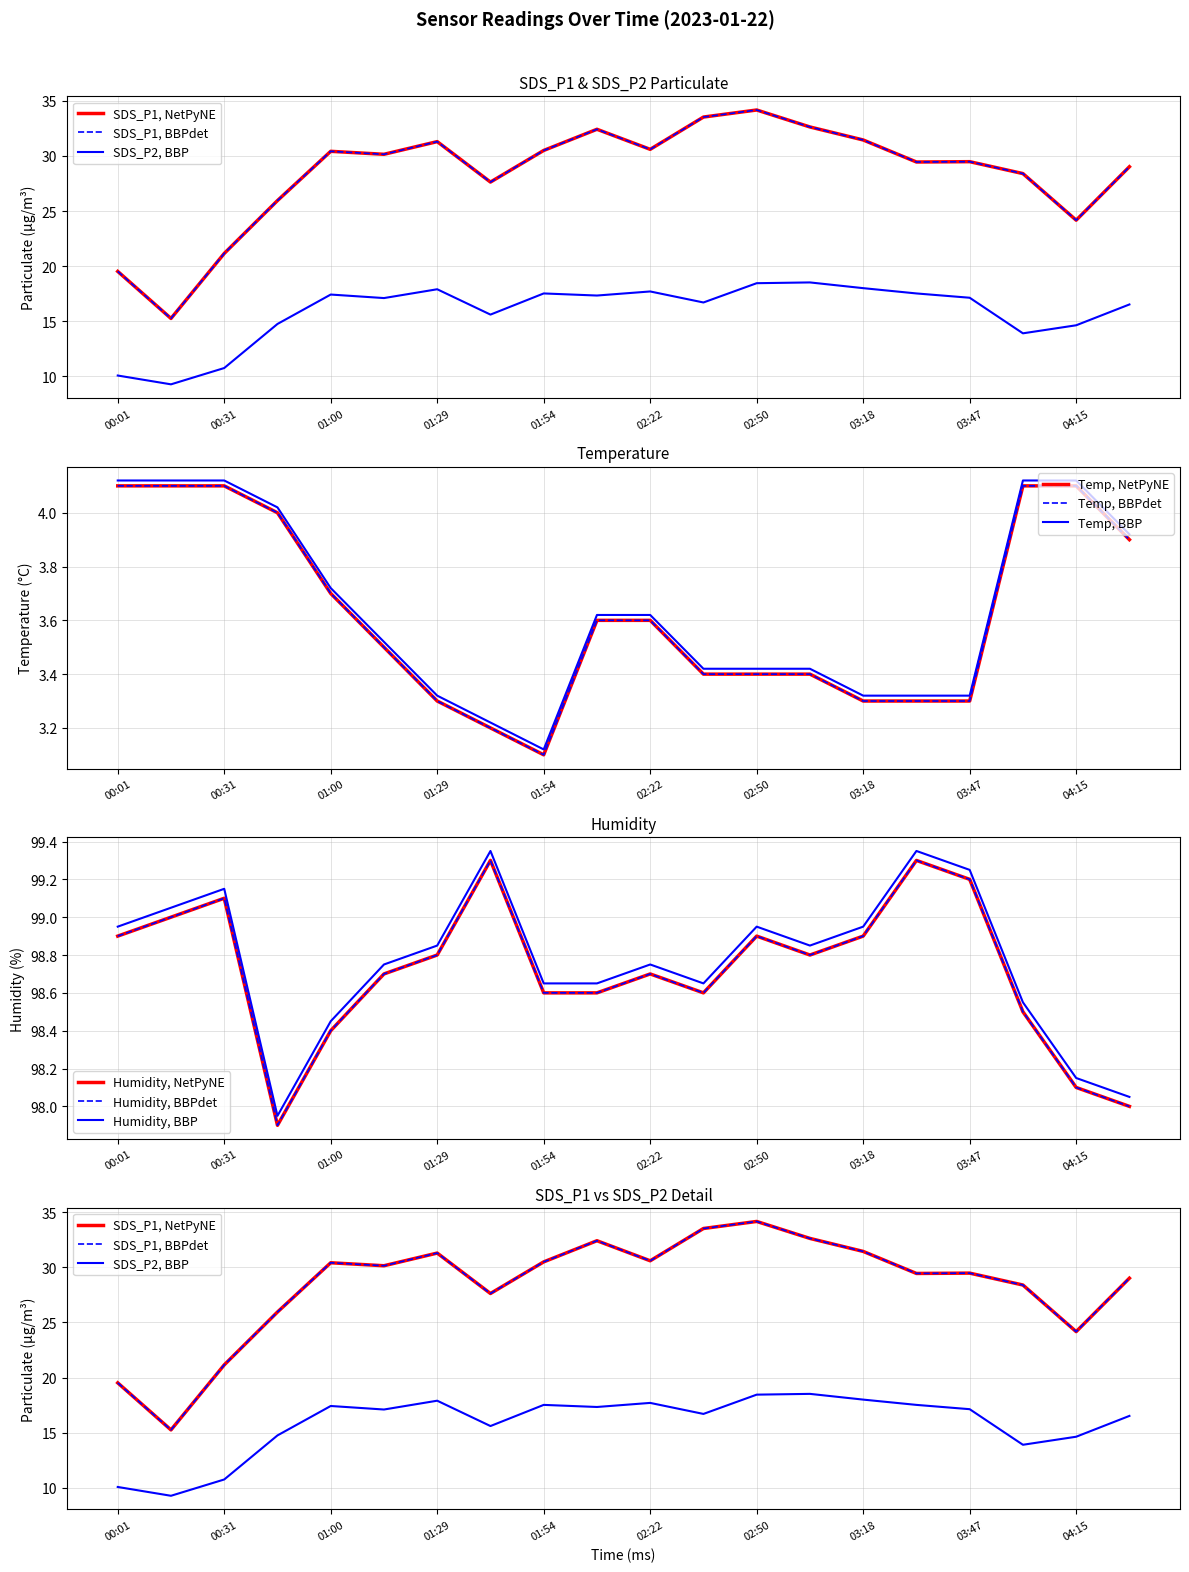

In SDS_P2, how many points are lower than both neighbors (excluding endpoints)?

6